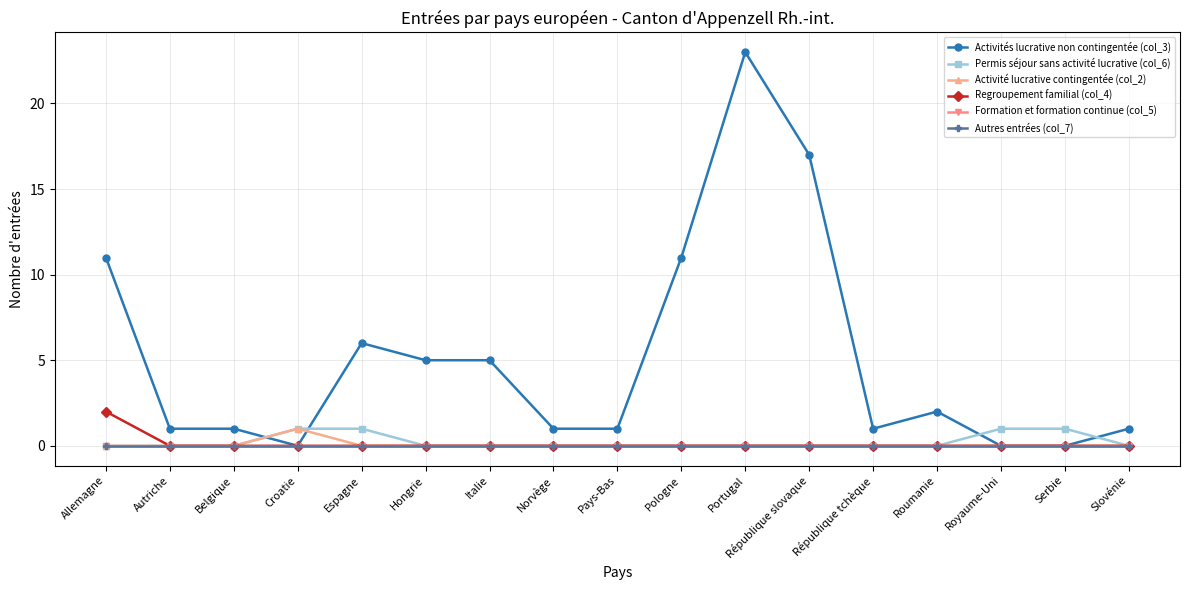

What is the difference between the maximum and second lowest values in the Activités lucrative non contingentée (col_3) series?

23